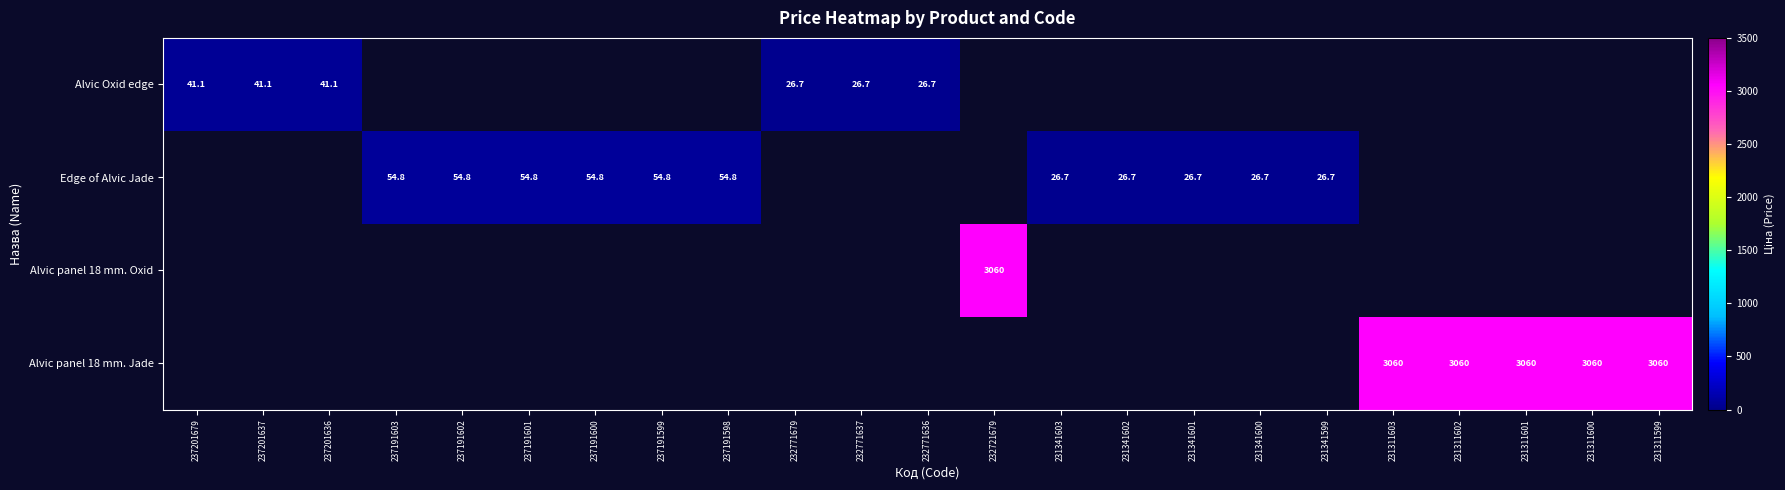

How many distinct data groups are displayed?

4